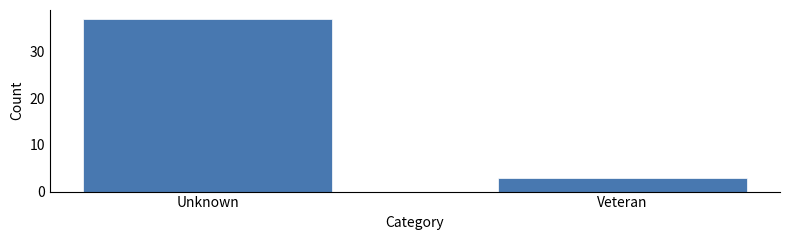

Reading left to right, extract all data points from this chart.

37	3